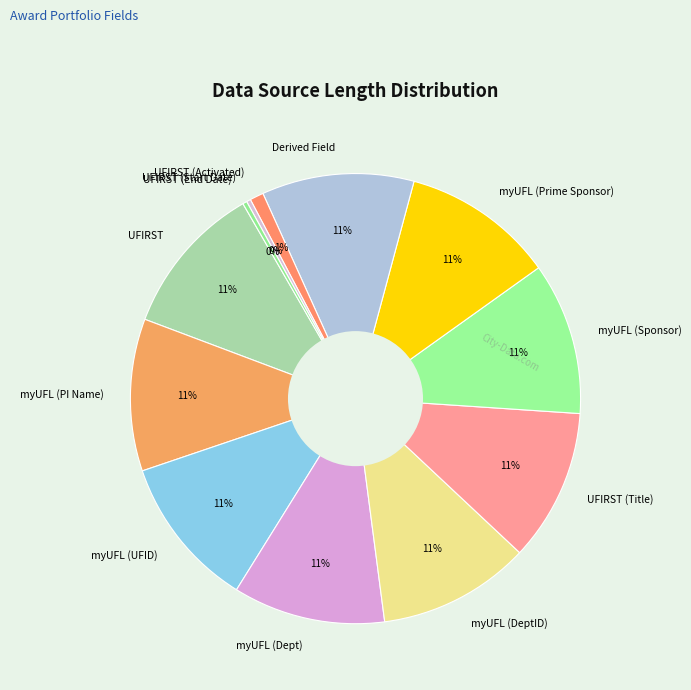

The myUFL (Prime Sponsor) slice represents 11% of the pie. True or false?

True